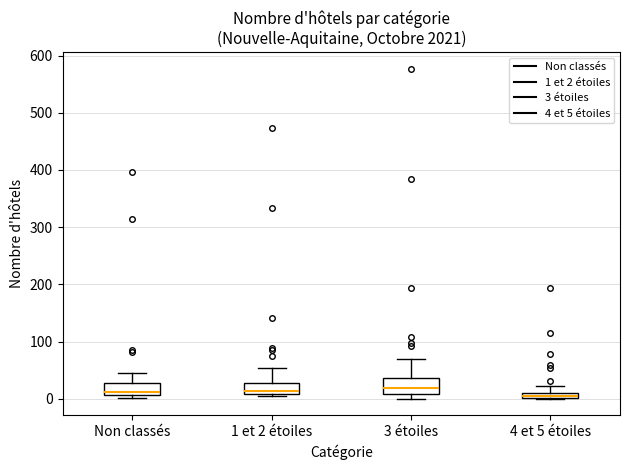

Where is the upper edge of the box for 1 et 2 étoiles on the y-axis? The values are not printed on the chart, so give them approximately, as read against the axis.

30